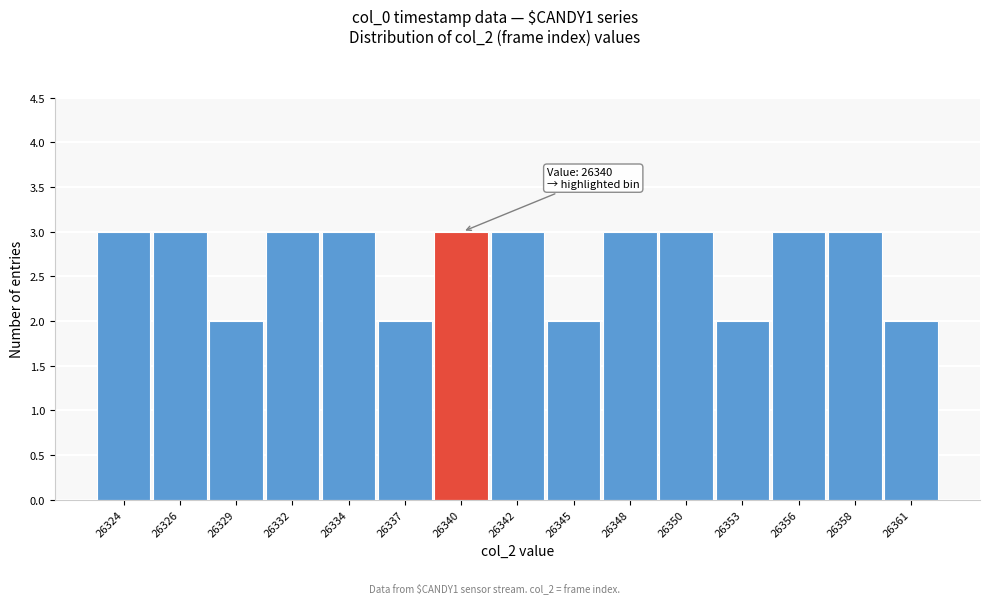

Reading left to right, list all the values displayed in this chart.

26324=3	26326=3	26329=2	26332=3	26334=3	26337=2	26340=3	26342=3	26345=2	26348=3	26350=3	26353=2	26356=3	26358=3	26361=2